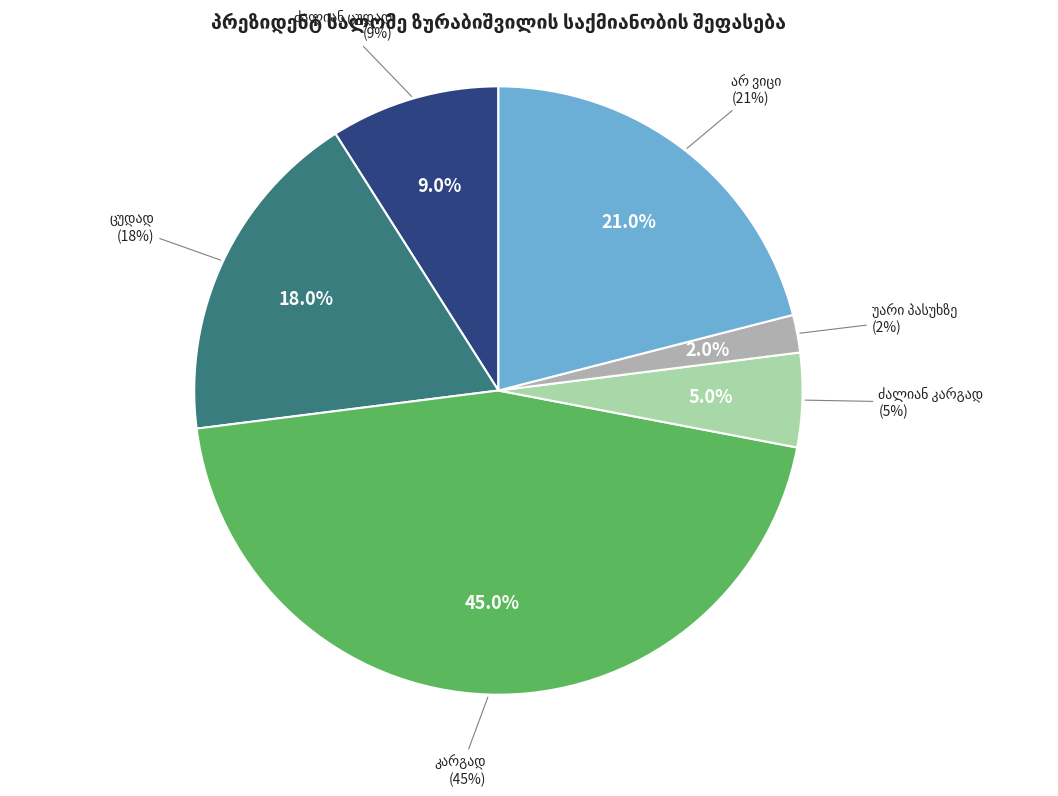

What percentage is the არ ვიცი slice, to the nearest percent?

21%